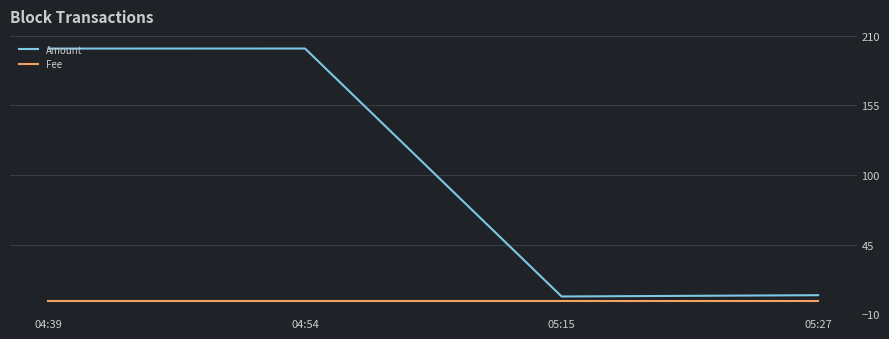

What is the maximum value for Amount?

200.0